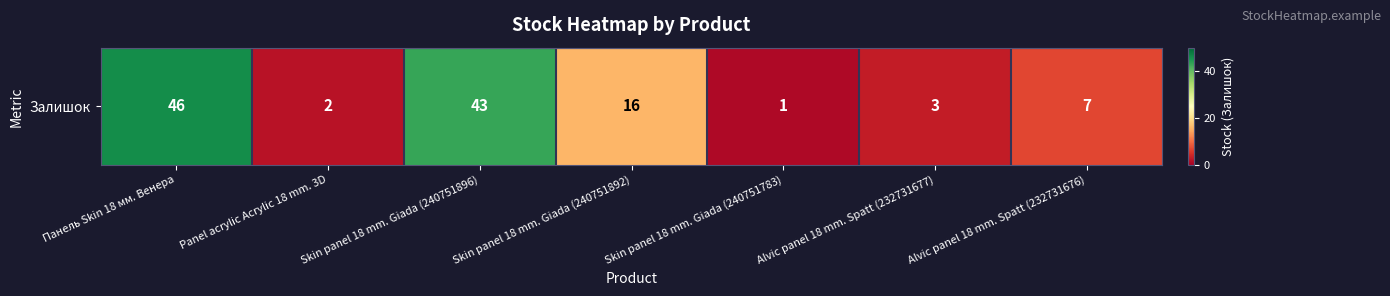

What is the greatest value displayed?

46